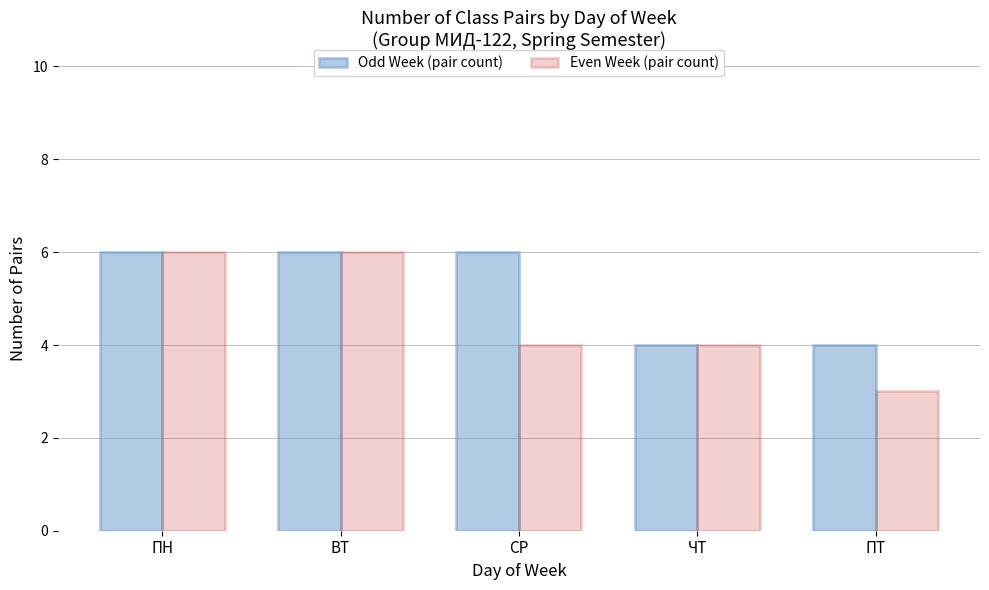

List the series in order of their overall mean, lowest first.

Even Week (pair count), Odd Week (pair count)